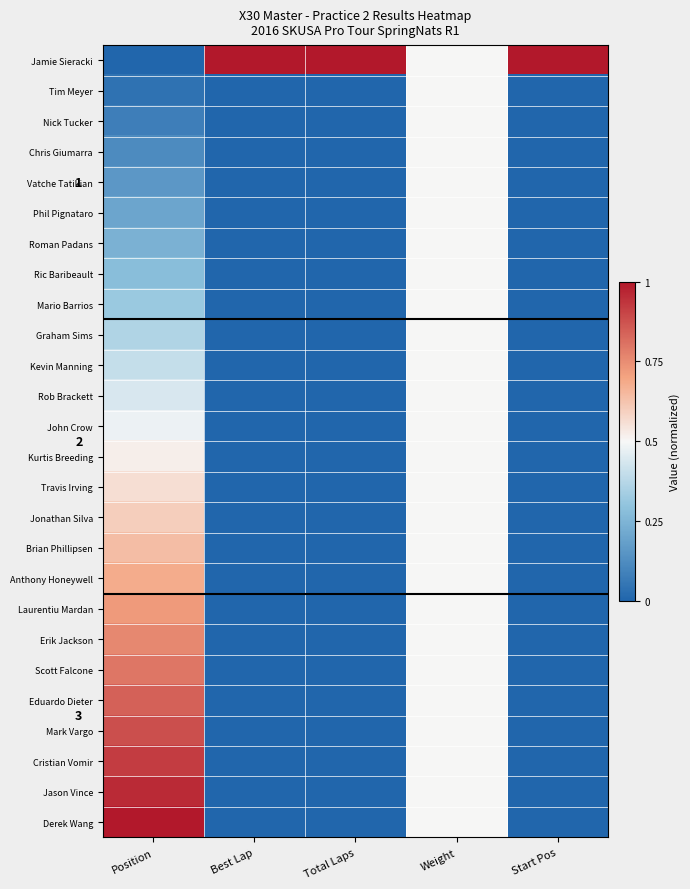

Which has a higher value, Total Laps or Best Lap?

Total Laps